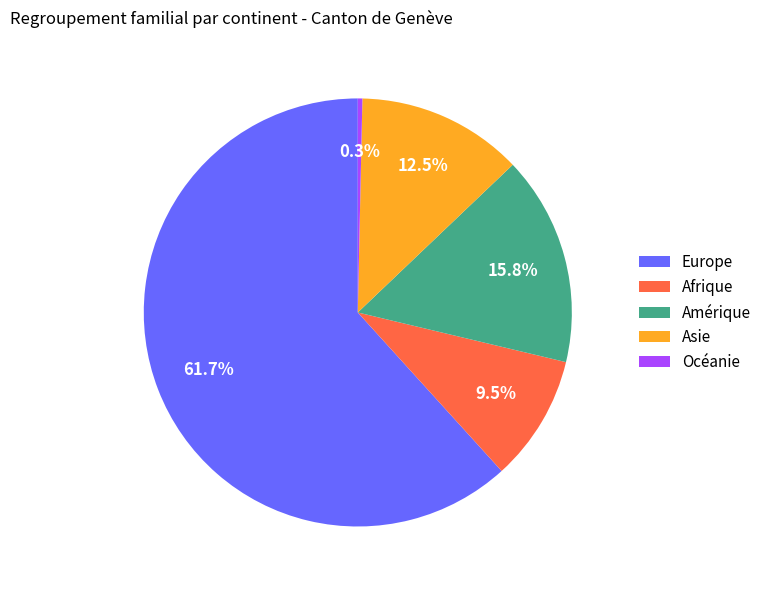

Rank the categories by value from lowest to highest.

Océanie, Afrique, Asie, Amérique, Europe